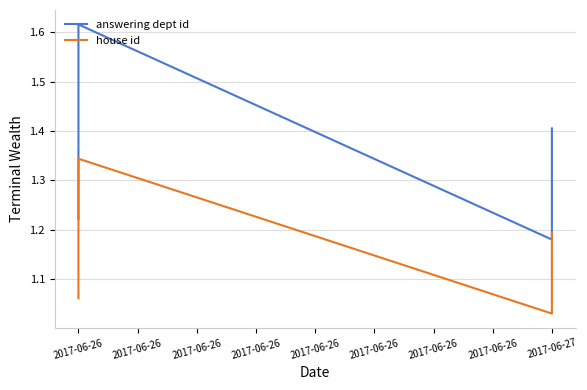

What value does the house id series have at 2017-06-26?

1.2